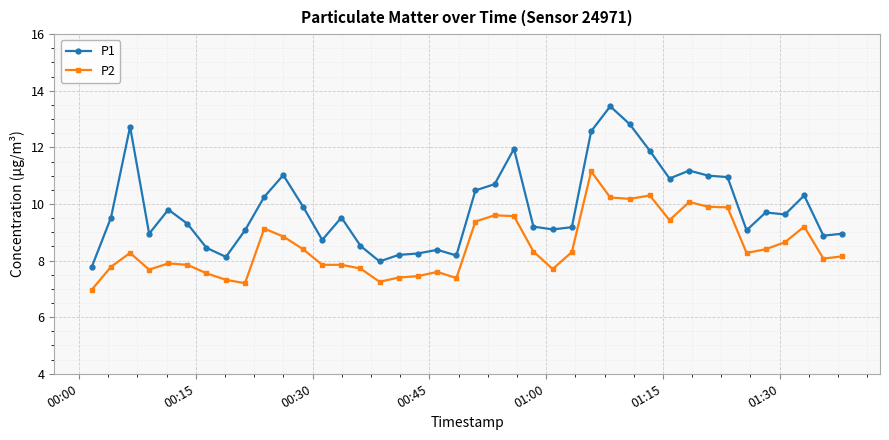

Rank the series by their average value, from lowest to highest.

P2, P1